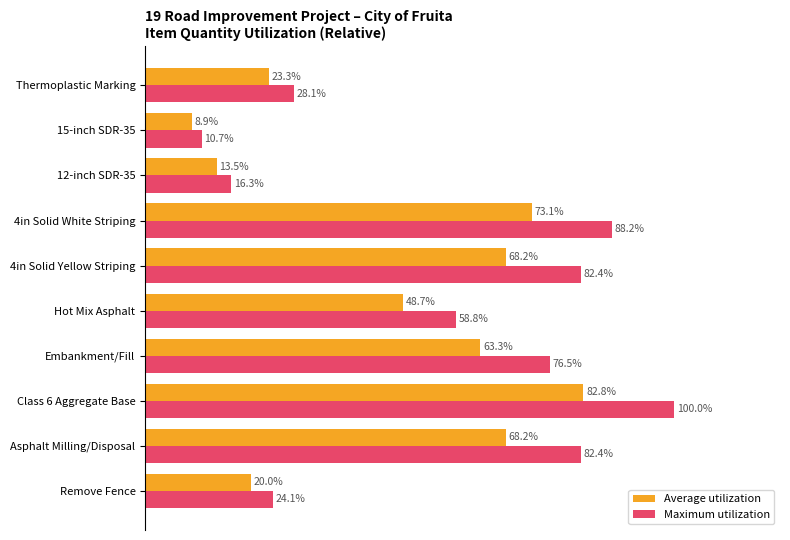

Rank the series by their maximum value, from highest to lowest.

Maximum utilization, Average utilization